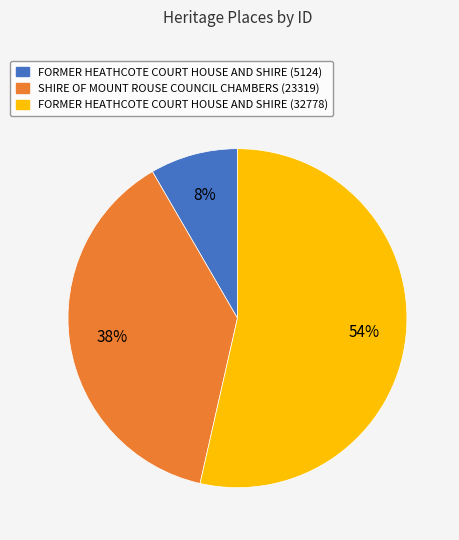

What is the ratio of the value at FORMER HEATHCOTE COURT HOUSE AND SHIRE (32778) to the value at SHIRE OF MOUNT ROUSE COUNCIL CHAMBERS (23319)?

1.4